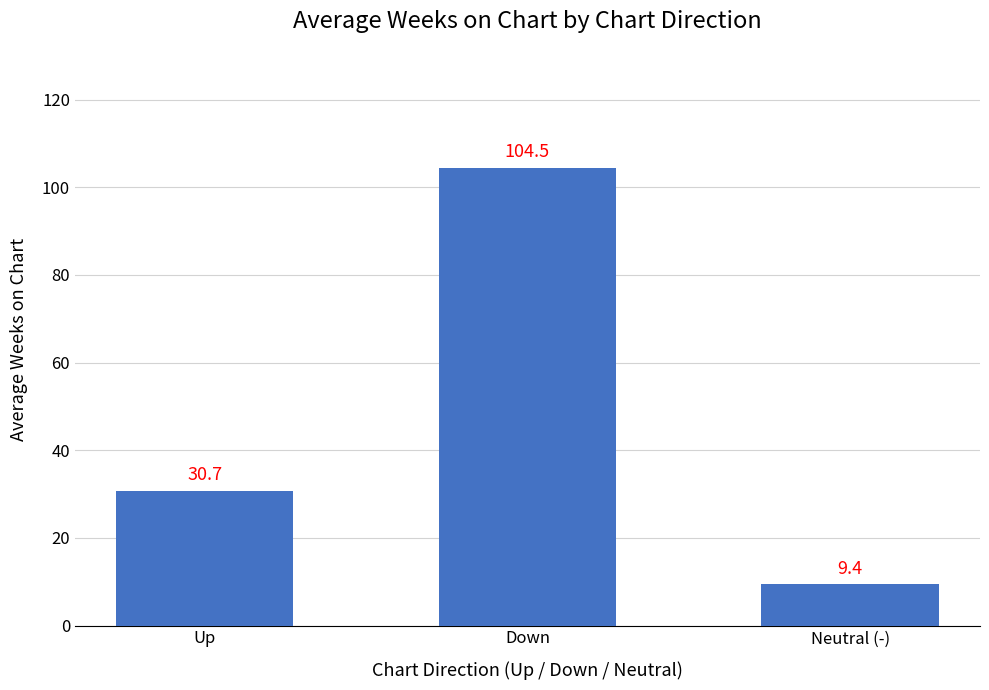

How many data points are less than 30?

1